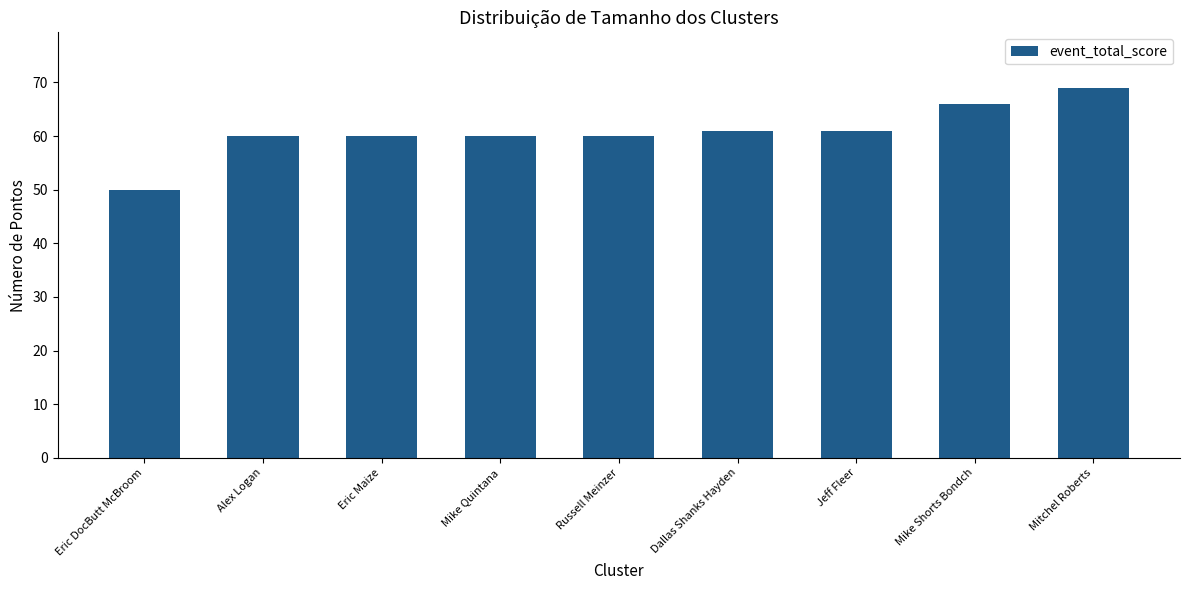

Which category has the lowest value across all series?

Eric DocButt McBroom